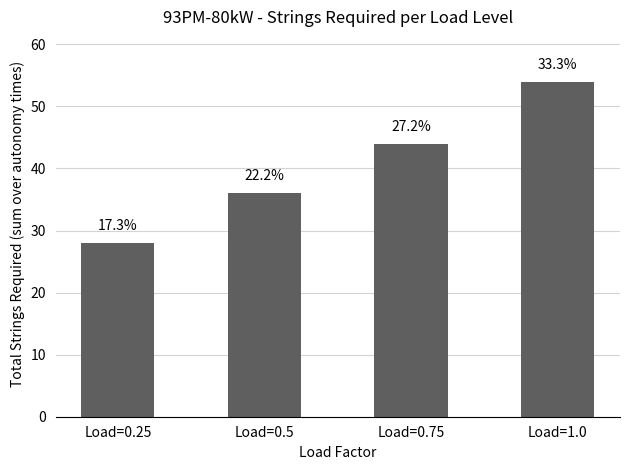

Are the bars grouped side by side (vs. stacked)?

No